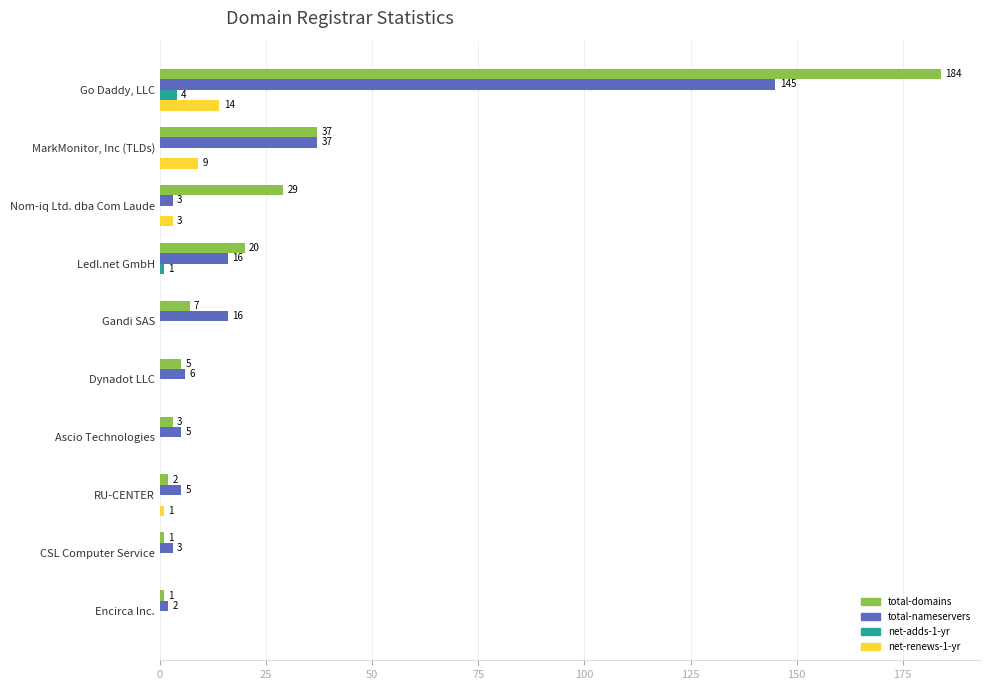

What is the sum of all total-nameservers values?

238